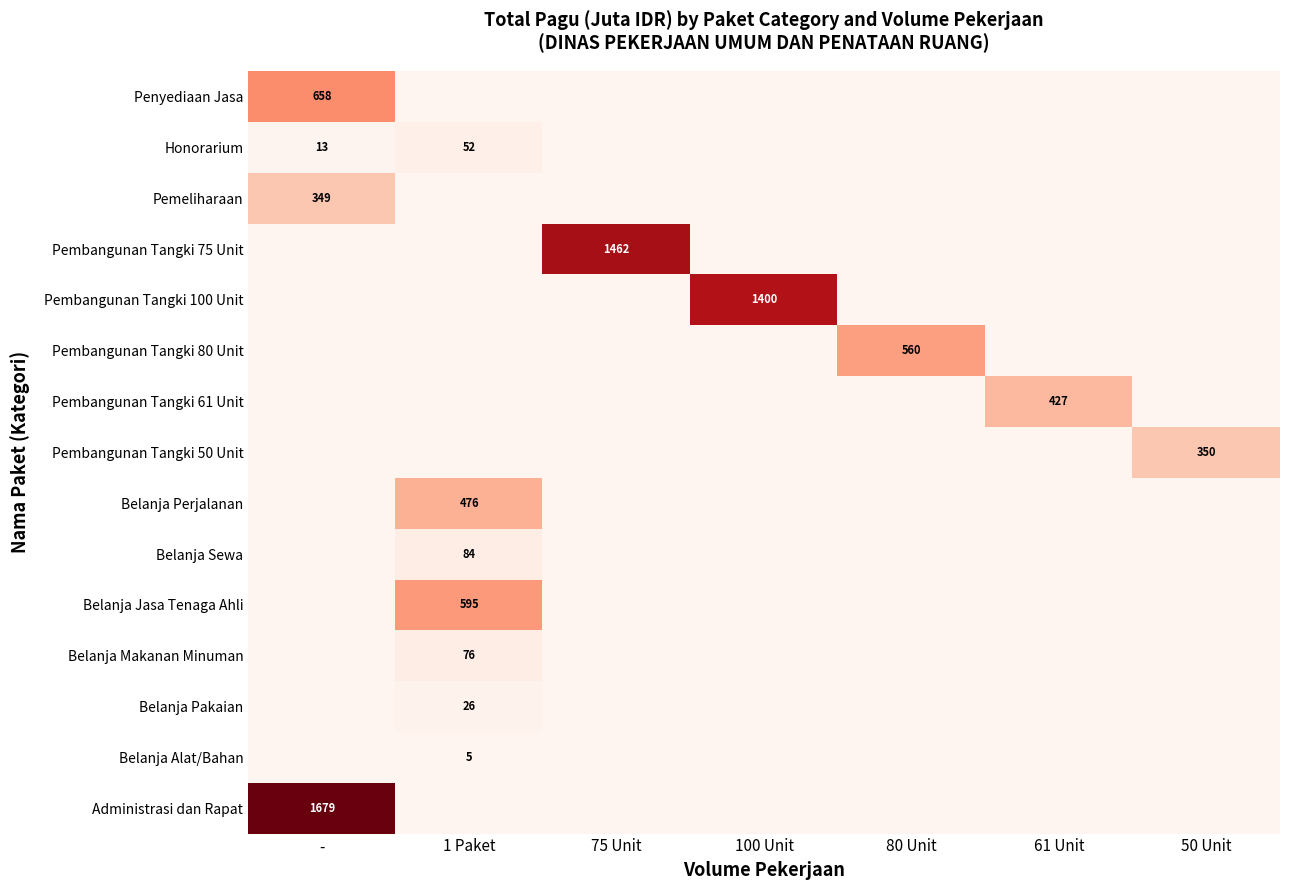

True or false: Pembangunan Tangki 50 Unit has a value of 90 at 50 Unit.

False